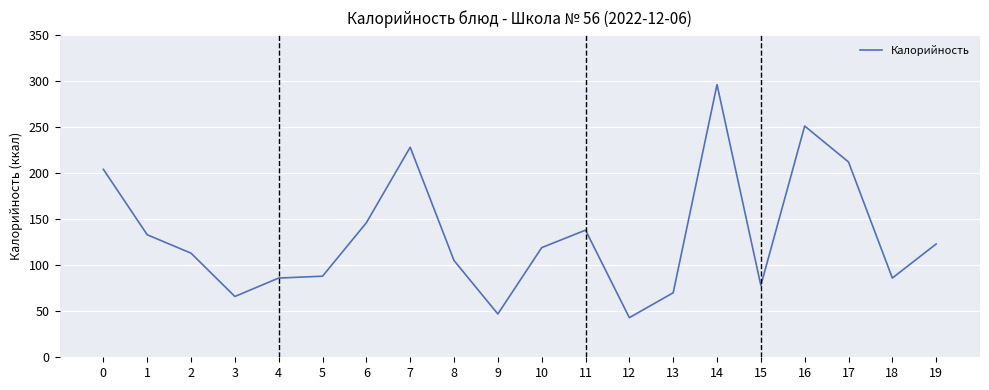

The value at 6 is 207. True or false?

False